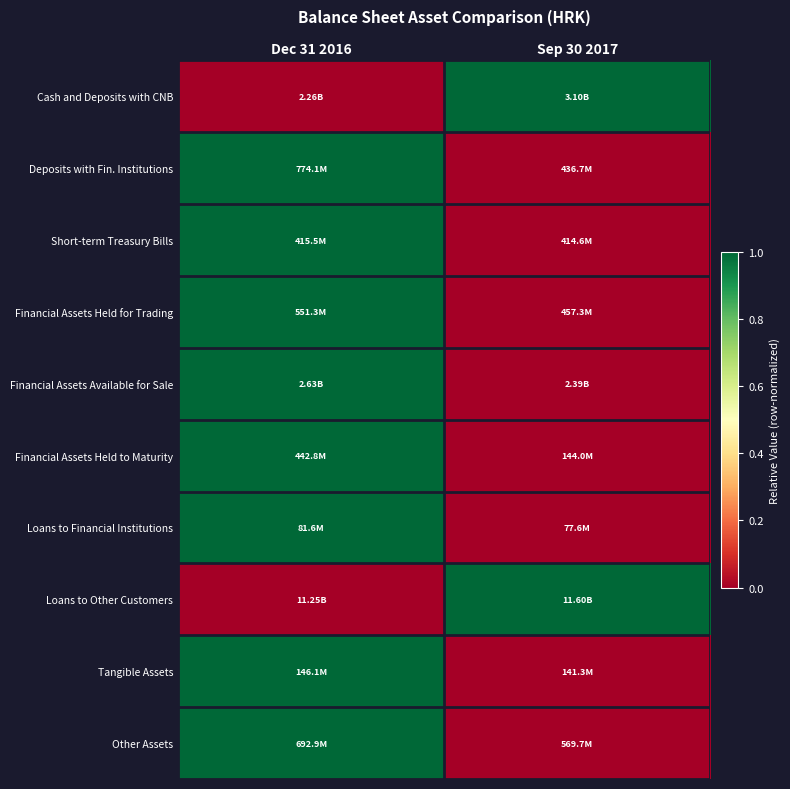

At how many categories does at least one series exceed 0?

2